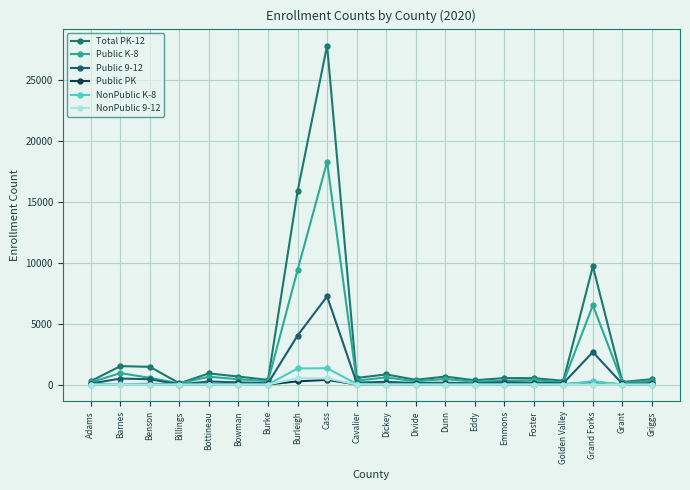

Between Divide and Eddy, which series saw the biggest shift?

Public K-8